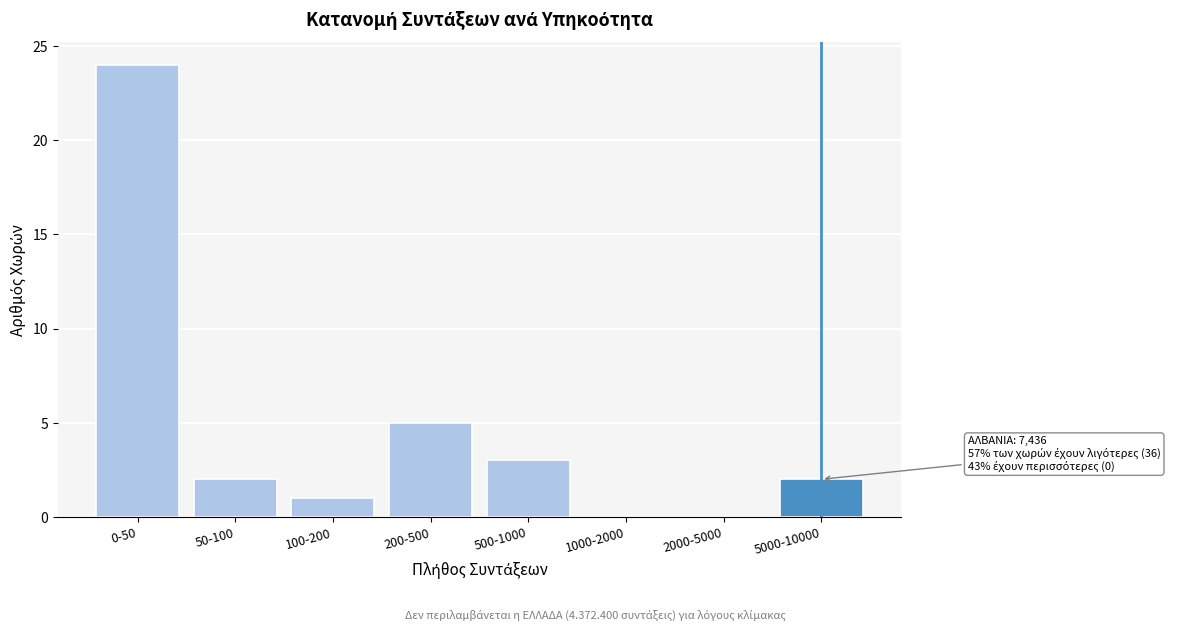

Reading left to right, transcribe all the data shown in this chart.

0-50=24	50-100=2	100-200=1	200-500=5	500-1000=3	1000-2000=0	2000-5000=0	5000-10000=2